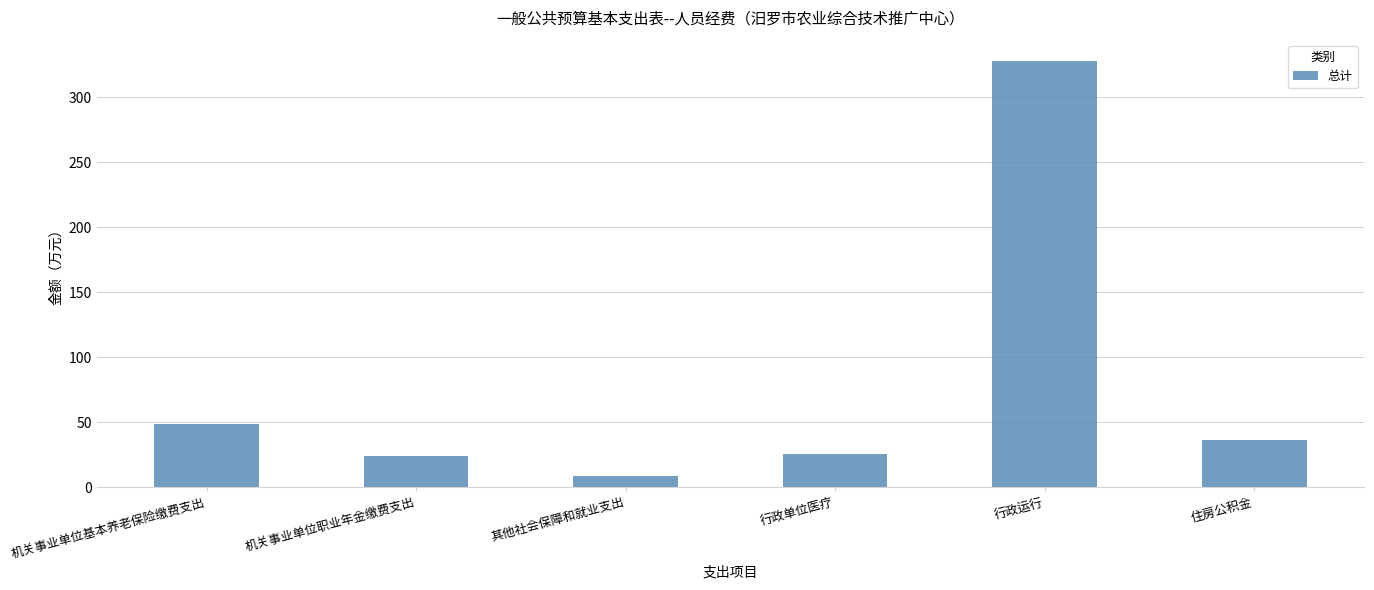

What is the label of the 3rd bar from the right?

行政单位医疗